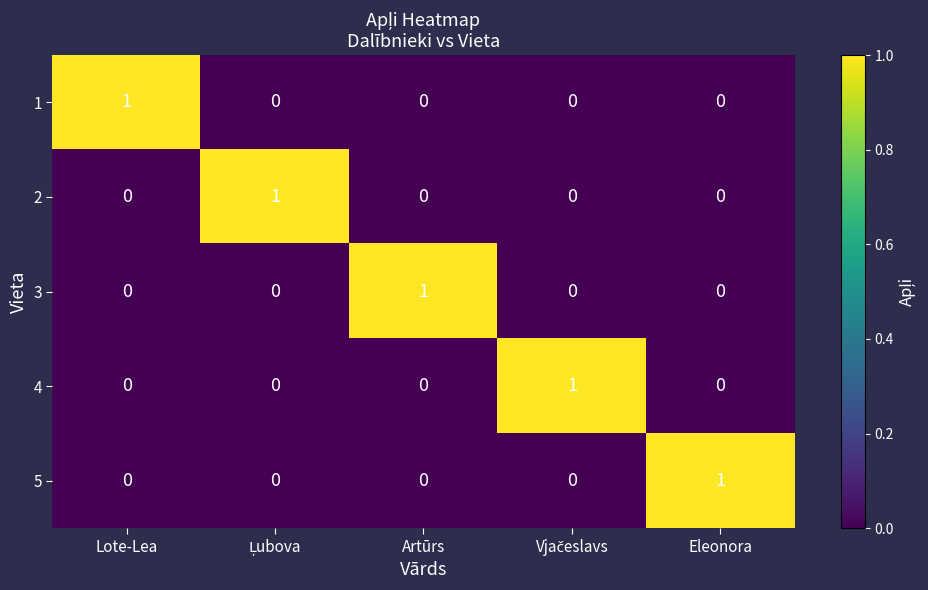

The 2 series shows 0 at Eleonora. True or false?

True